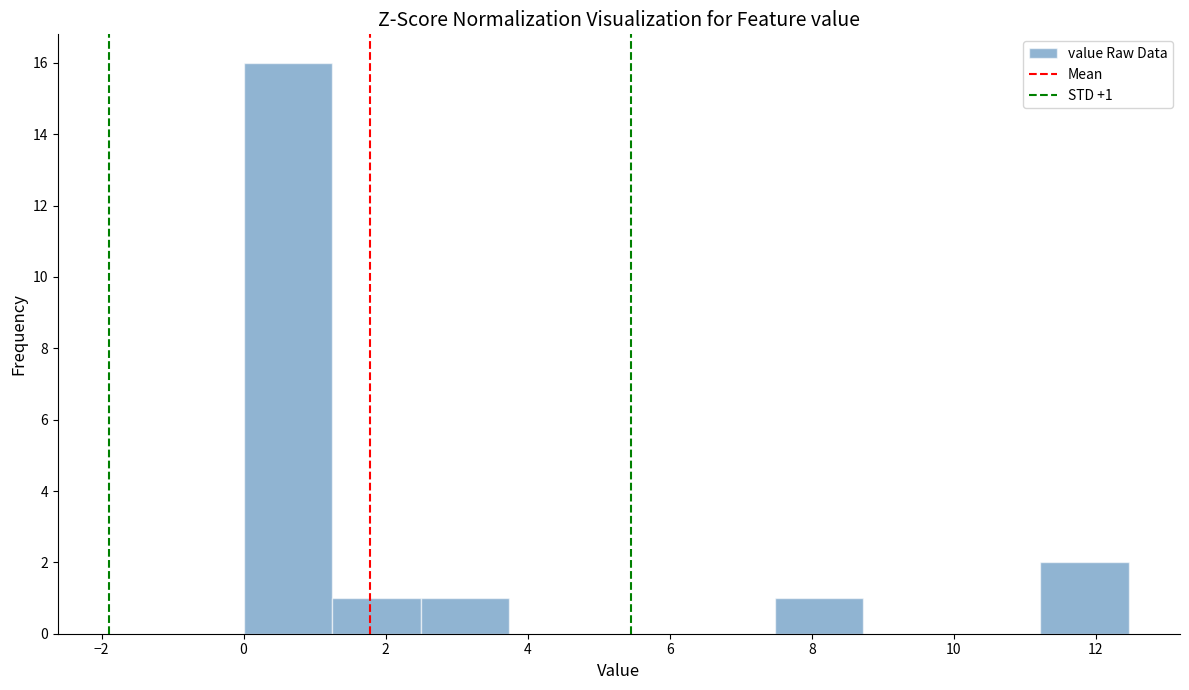

Which range on the x-axis has the tallest bar?

0.0 to 1.2